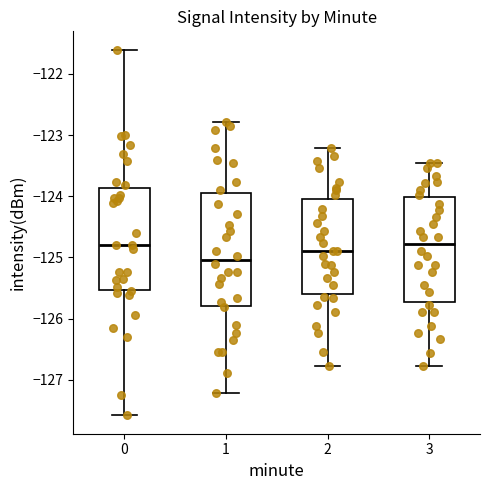

Reading left to right, transcribe this box plot: for each box, give where its median line is, the range the box spans, and where its two whiskers end, as read against the y-axis. The values are not printed on the chart, so give them approximately, as read against the axis.

0: median -124.8, box -125.5 to -123.9, whiskers -127.6 to -121.6
1: median -125.0, box -125.8 to -123.9, whiskers -127.2 to -122.8
2: median -124.9, box -125.6 to -124.0, whiskers -126.8 to -123.2
3: median -124.8, box -125.7 to -124.0, whiskers -126.8 to -123.4